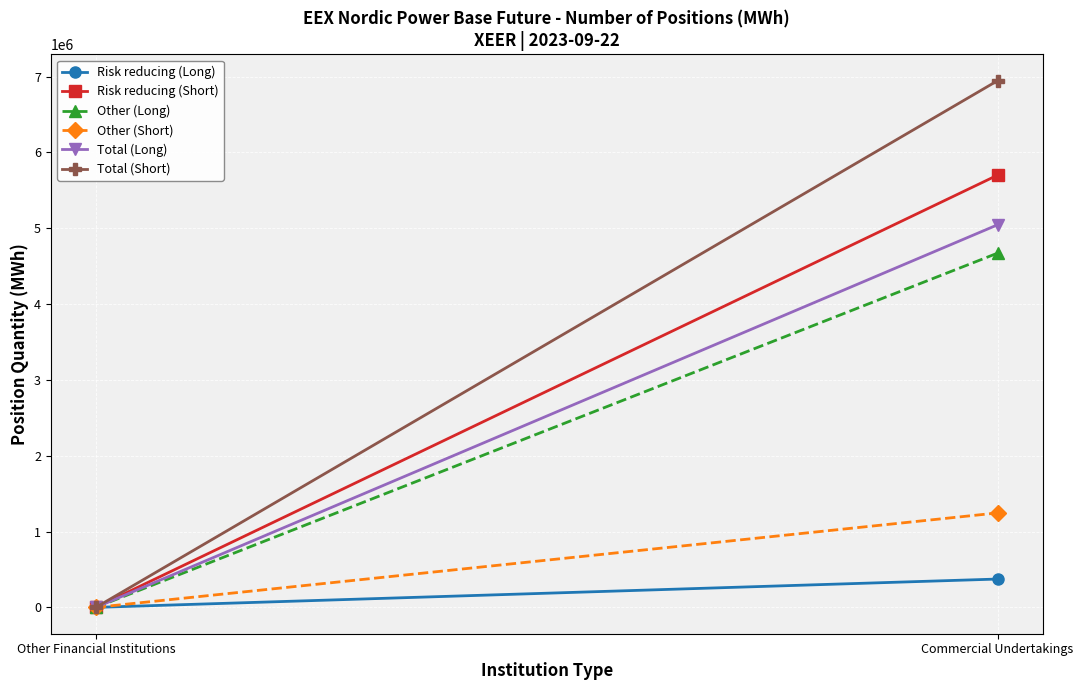

Is the value of Other (Short) at Commercial Undertakings greater than the value of Other (Long) at Other Financial Institutions?

Yes